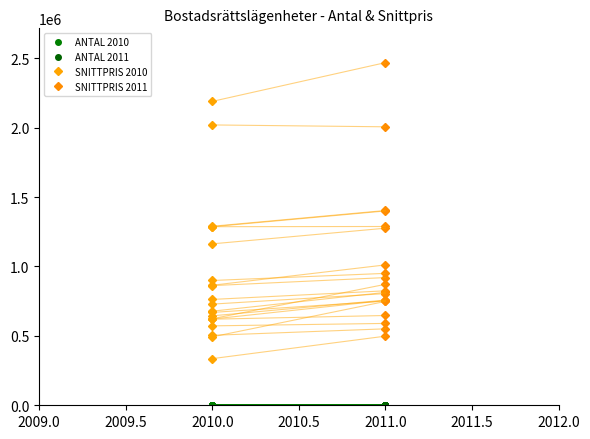

Is it true that ANTAL 2010 equals 151 at 2010.0?

False